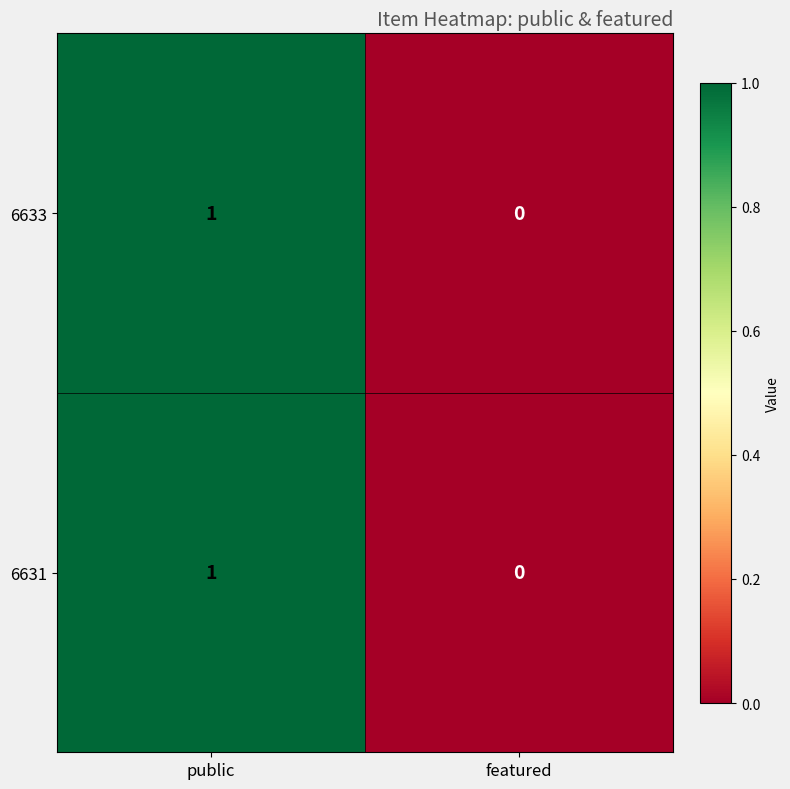

How many data points does each series have?

2